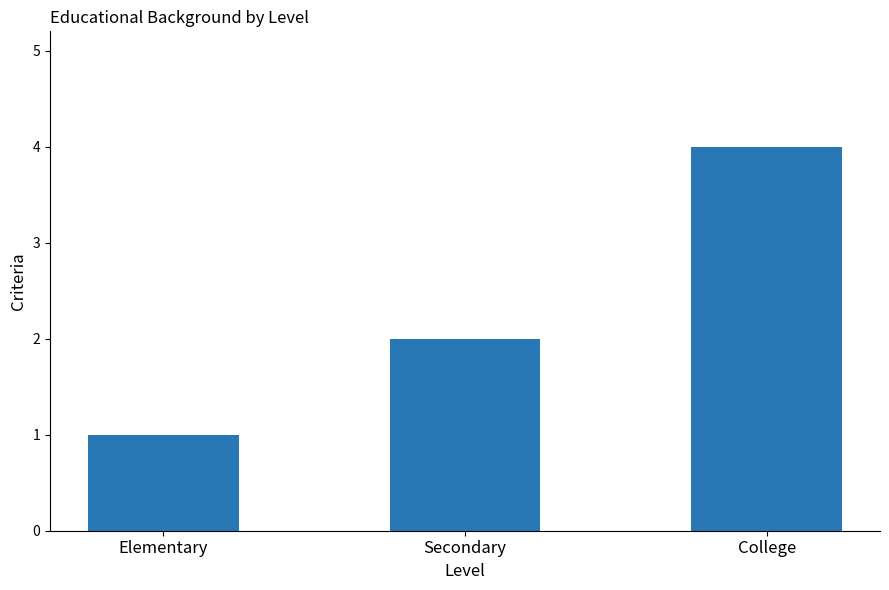

Which category has the highest value across all series?

College